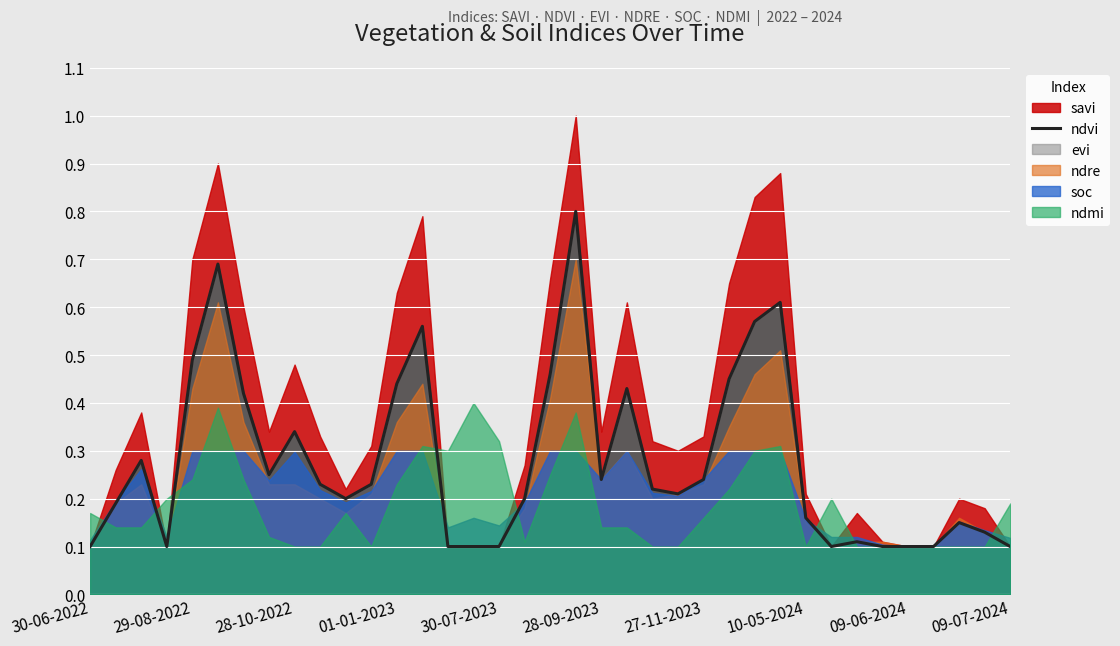

Is it true that the value at 14 is 0.1?

False